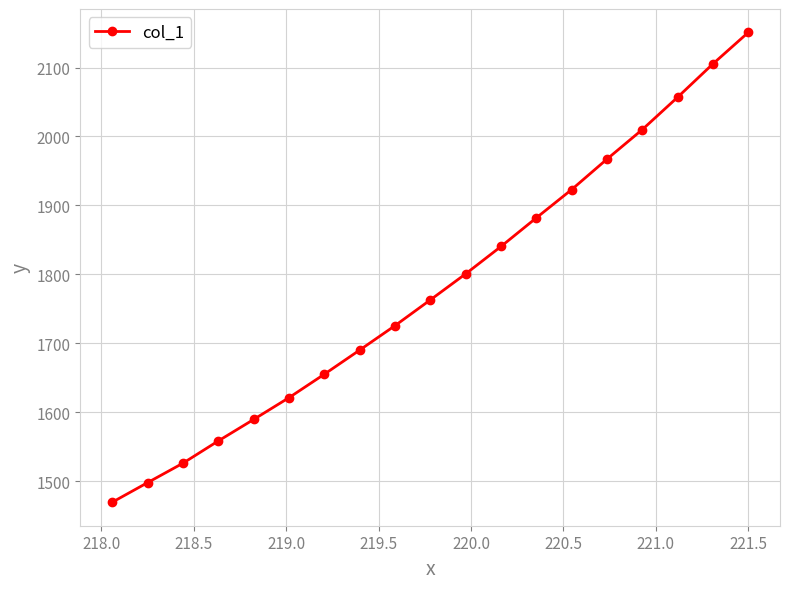

What is the smallest value displayed?

1469.2